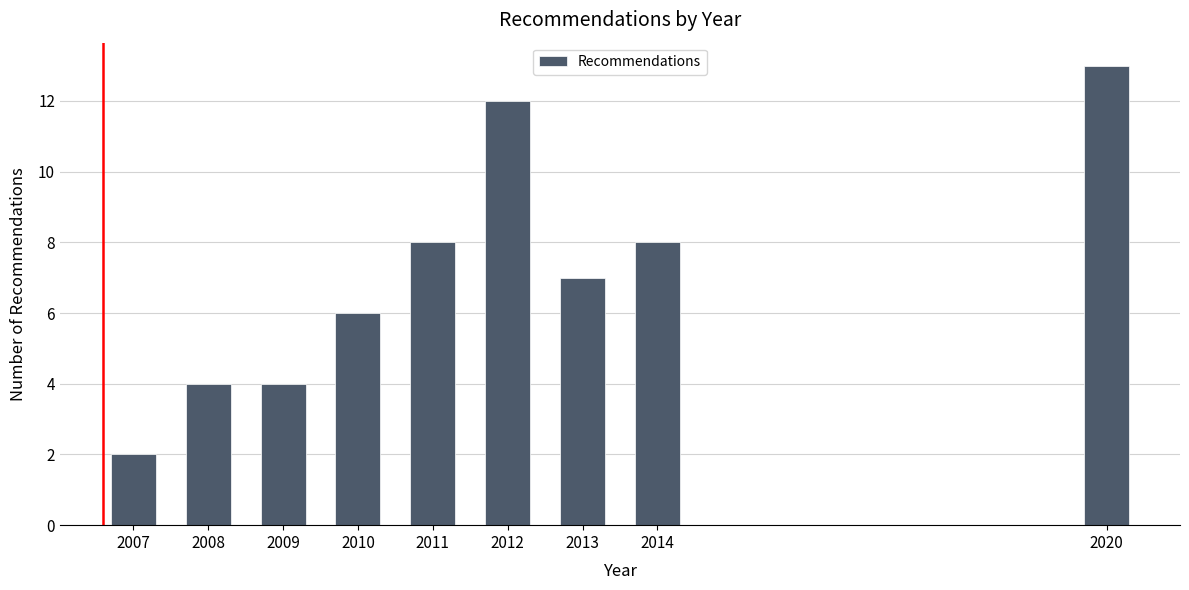

Reading right to left, extract all data points from this chart.

13	8	7	12	8	6	4	4	2